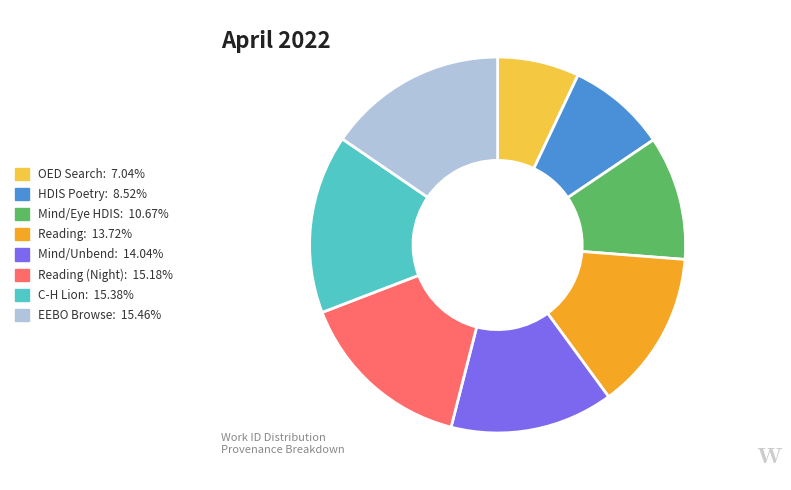

Do Reading (Night): 15.18% and C-H Lion: 15.38% together represent more than half of the pie?

No